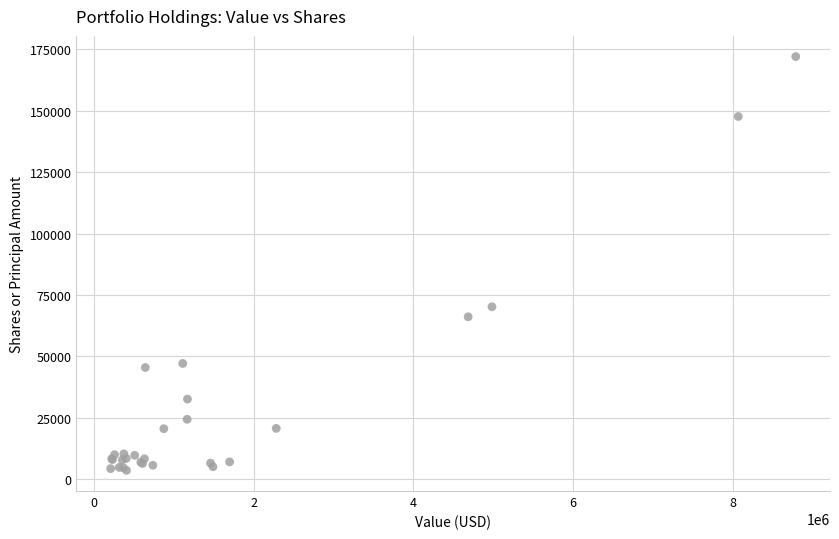

What Y value in the scatter plot is closest to 87813?

70181